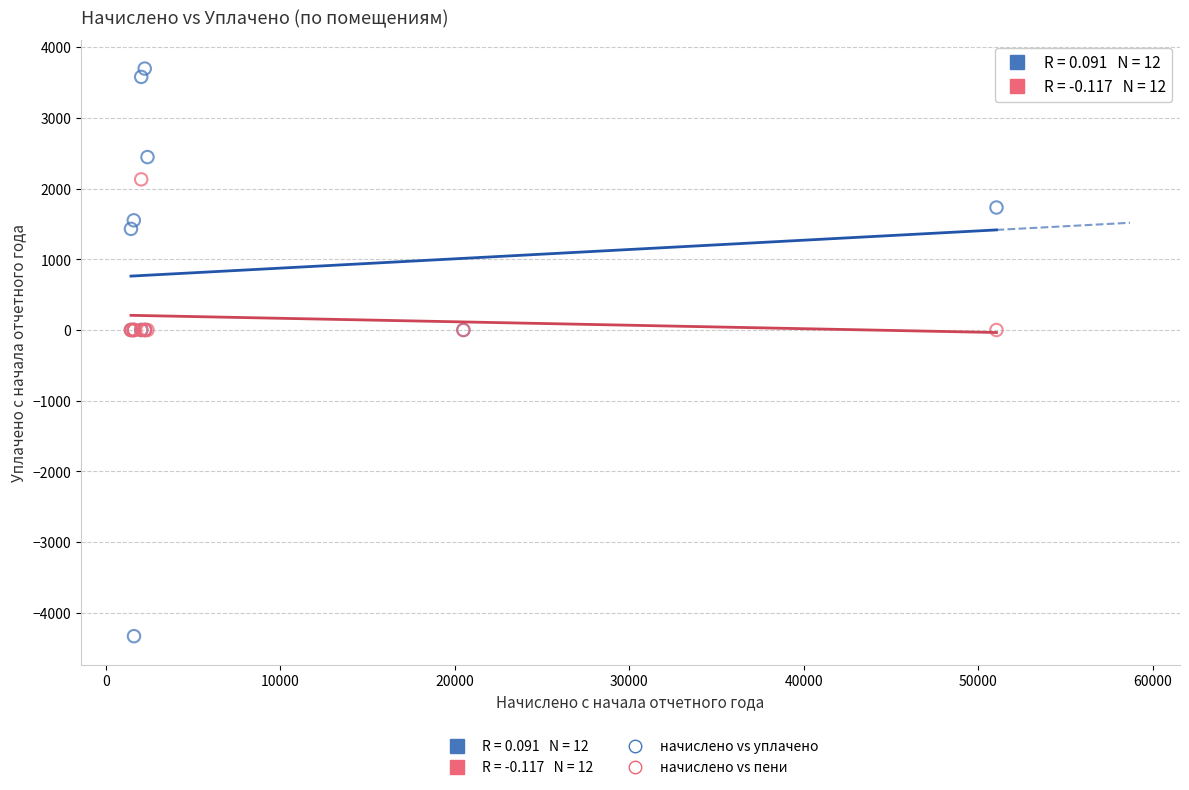

Which series reaches the minimum Y coordinate?

начислено vs уплачено